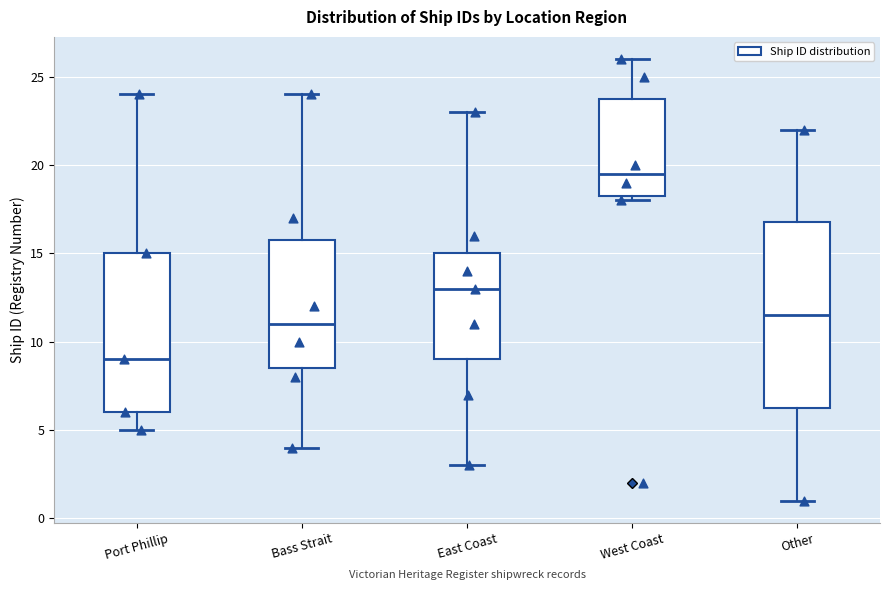

Reading left to right, read every box against the y-axis: the position of its median line, the range the box covers, and the ends of its whiskers. The values are not printed on the chart, so give them approximately, as read against the axis.

Port Phillip: median 9.0, box 6.0 to 15.0, whiskers 5.0 to 24.0
Bass Strait: median 11.0, box 8.5 to 16.0, whiskers 4.0 to 24.0
East Coast: median 13.0, box 9.0 to 15.0, whiskers 3.0 to 23.0
West Coast: median 19.5, box 18.5 to 24.0, whiskers 18.0 to 26.0
Other: median 11.5, box 6.5 to 17.0, whiskers 1.0 to 22.0